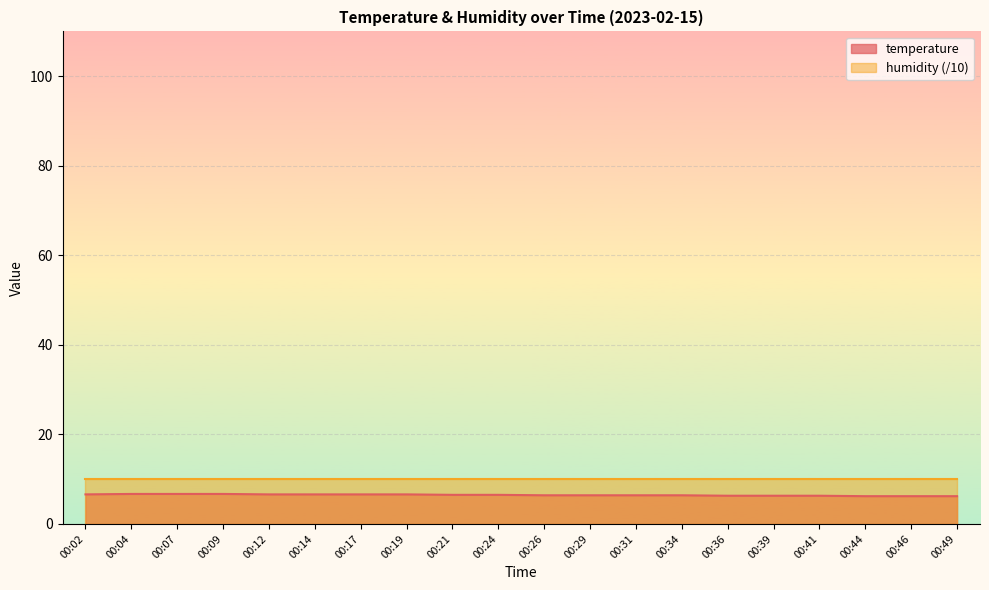

What is the change in value from 00:09 to 00:44?

-0.5